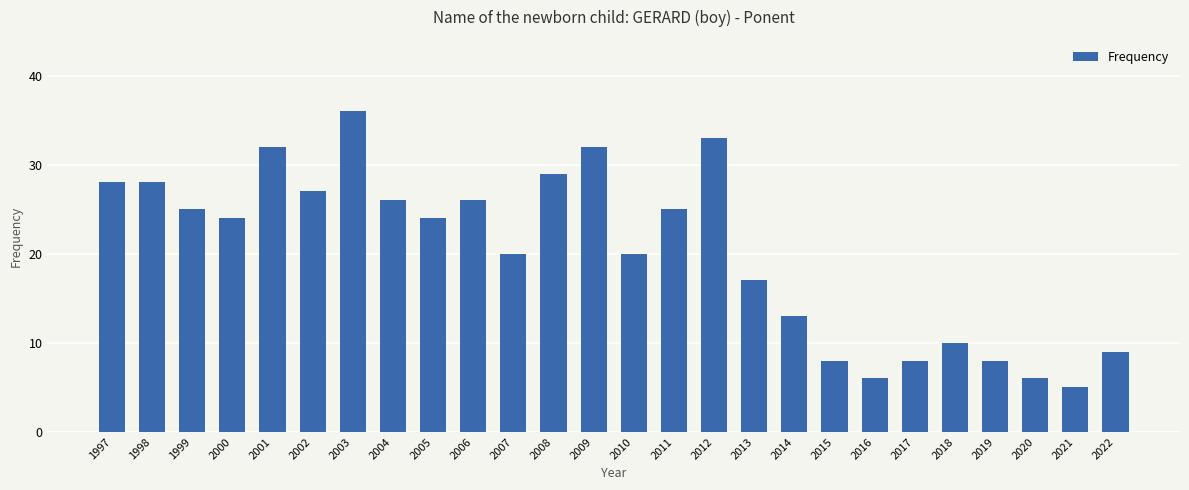

Which has a higher value, 2020 or 2015?

2015